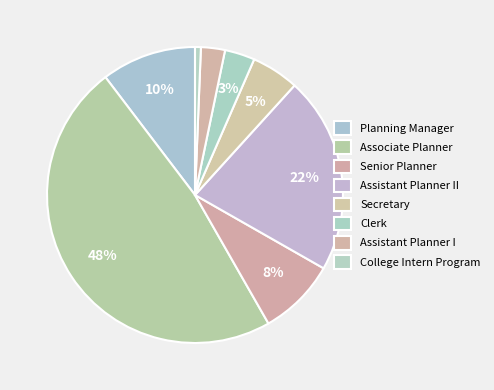

Count the number of slices in the pie.

8